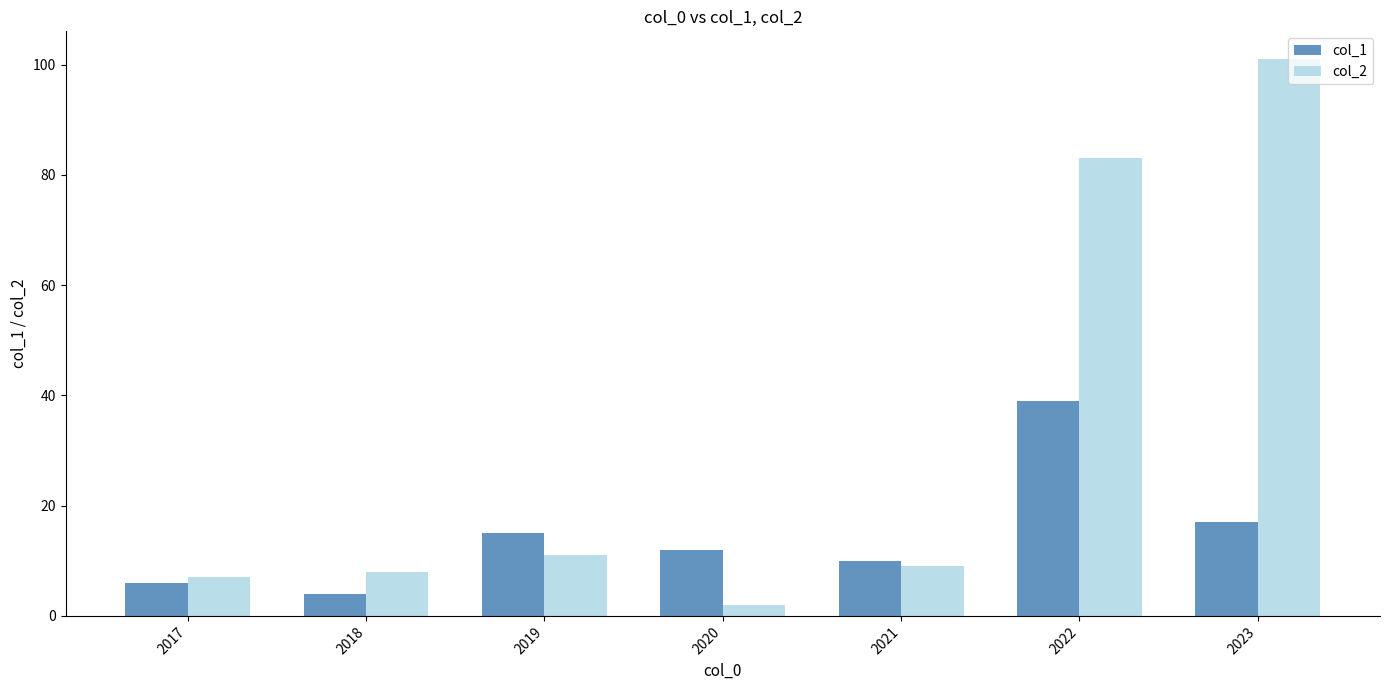

At which category does the chart reach its peak across all series?

2023